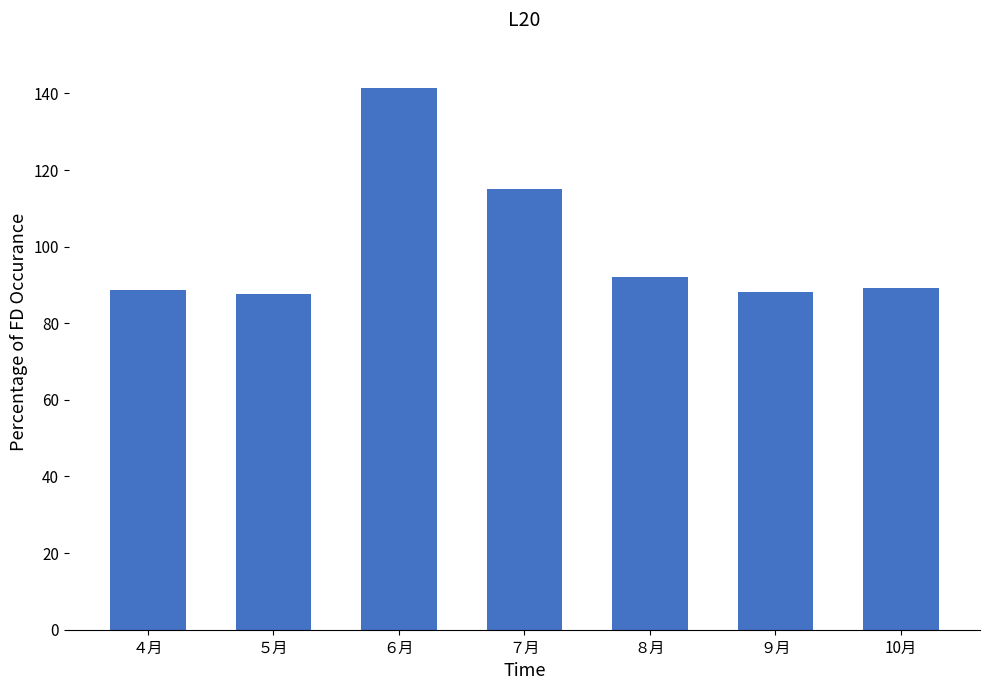

Approximately how many times larger is the value at ５月 compared to ６月?

0.6